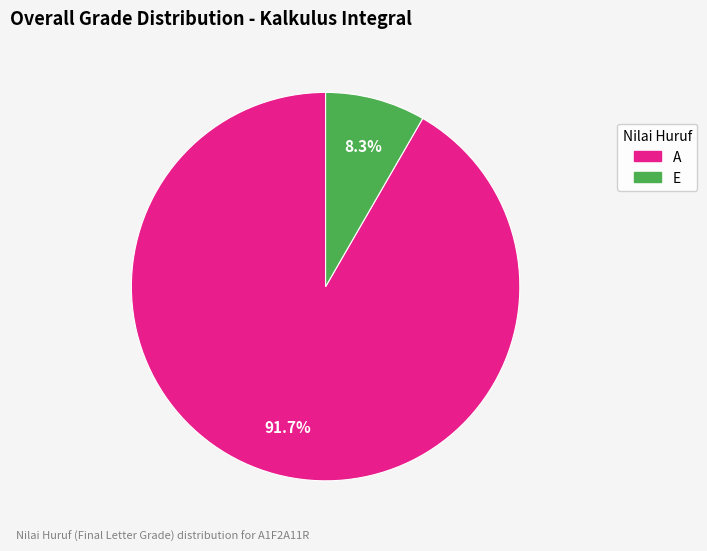

How many slices are in this pie chart?

2